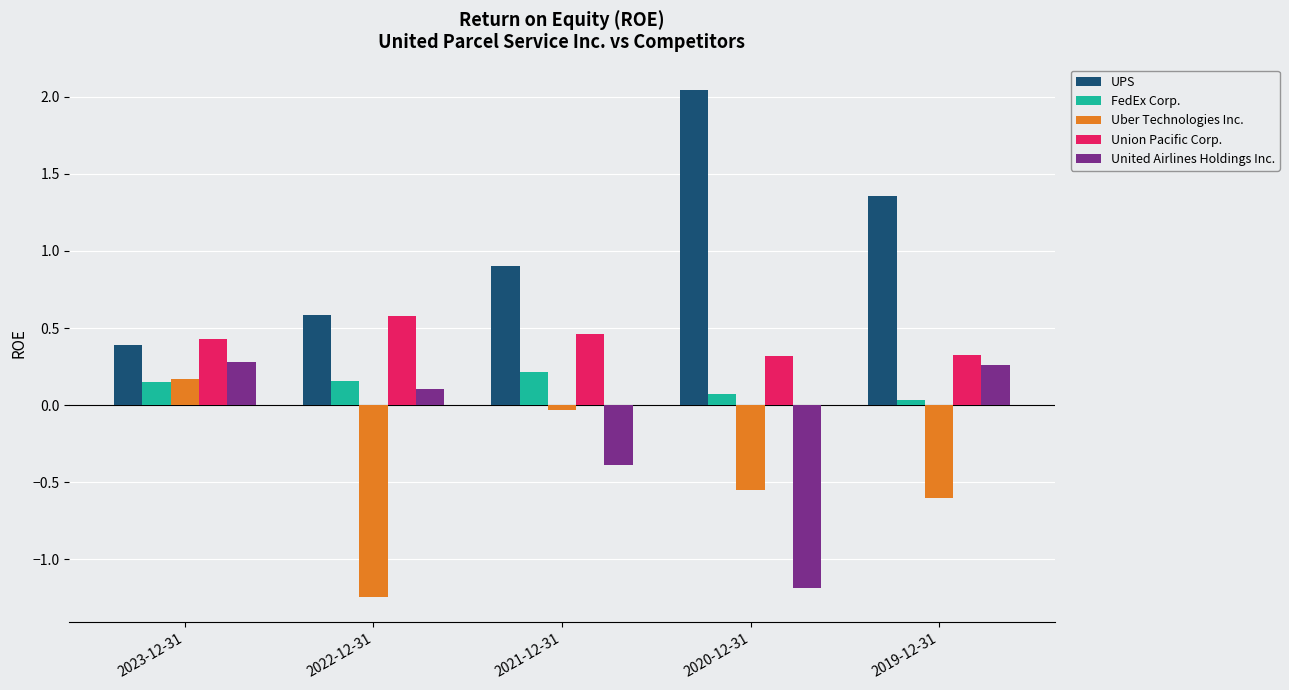

Which category has the highest value in the UPS series?

2020-12-31